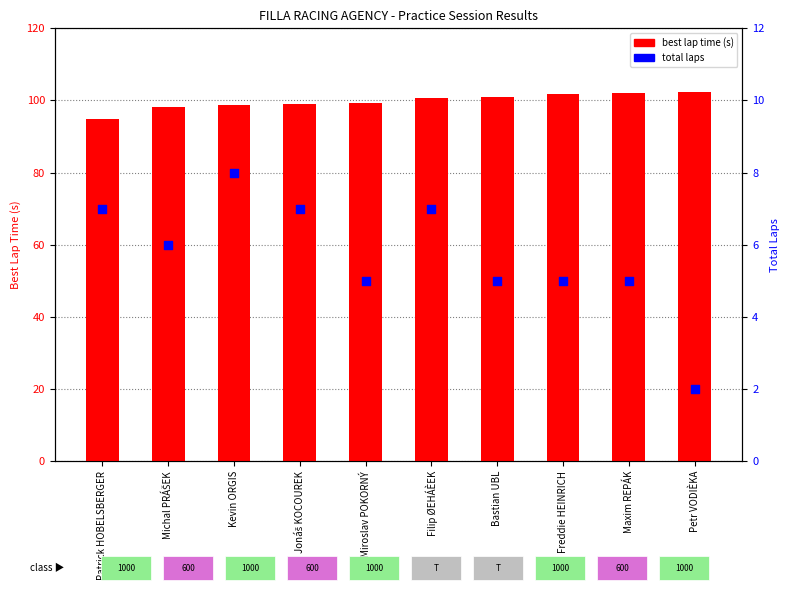

At how many categories does at least one series exceed 62?

10